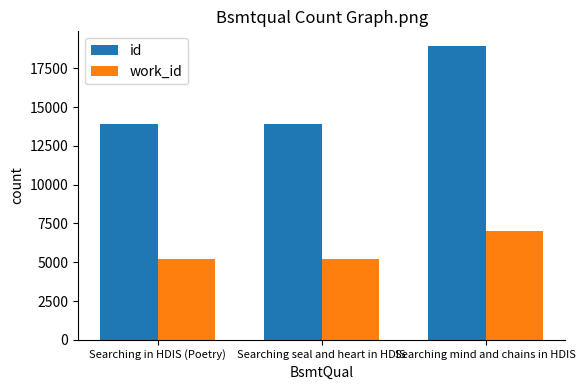

How many categories are shown in the chart?

3